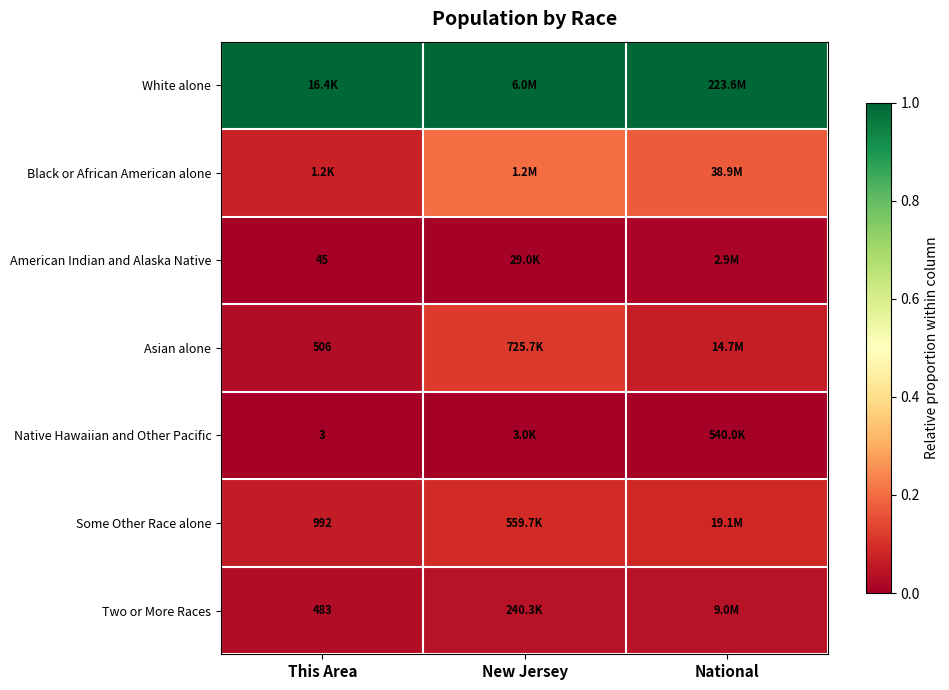

At how many categories does at least one series exceed 0?

3